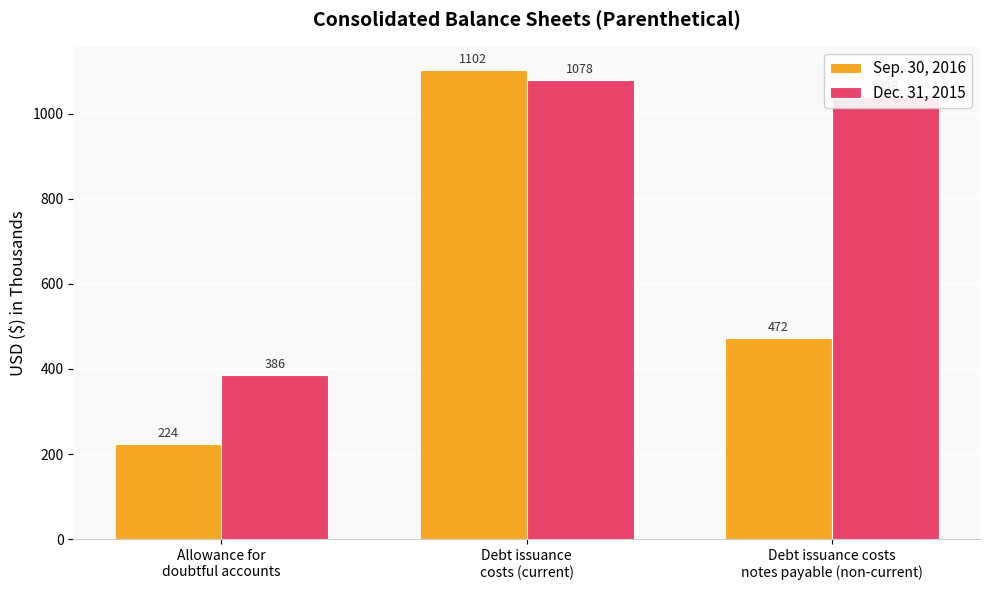

What is the highest value of the Dec. 31, 2015 series?

1078